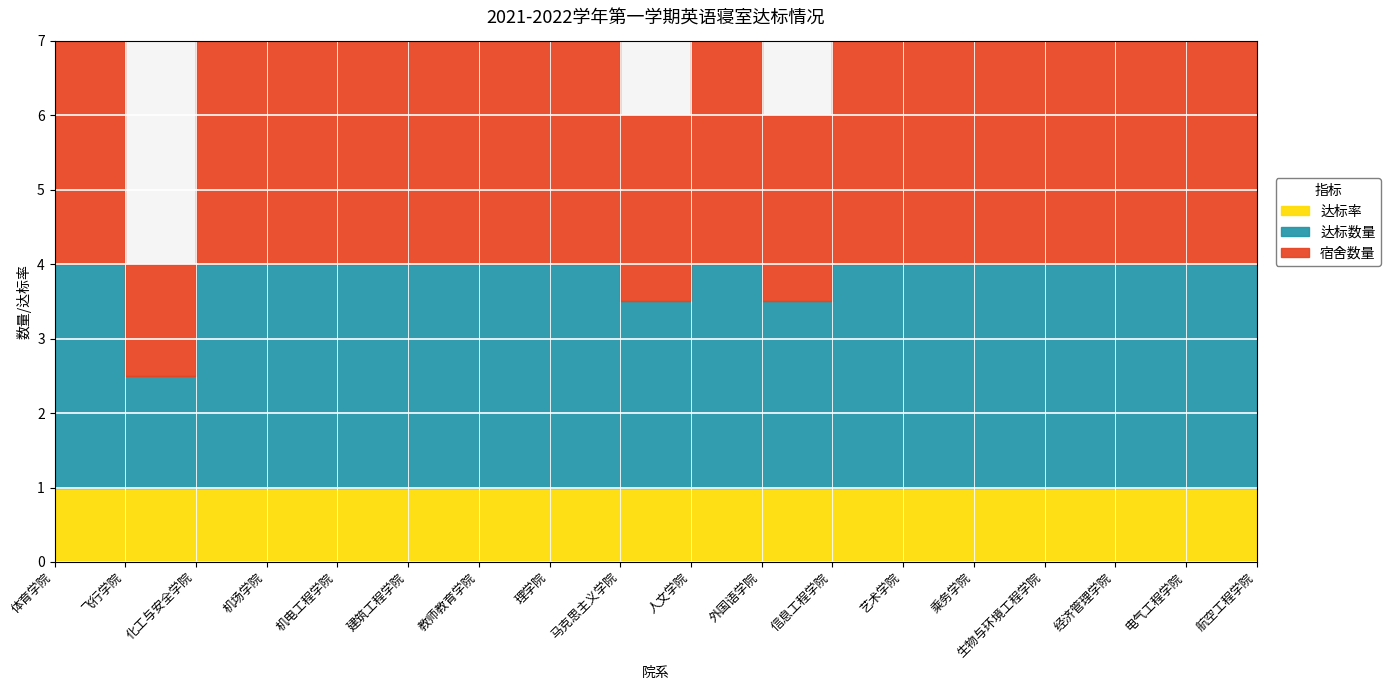

At which category does the chart reach its peak across all series?

体育学院